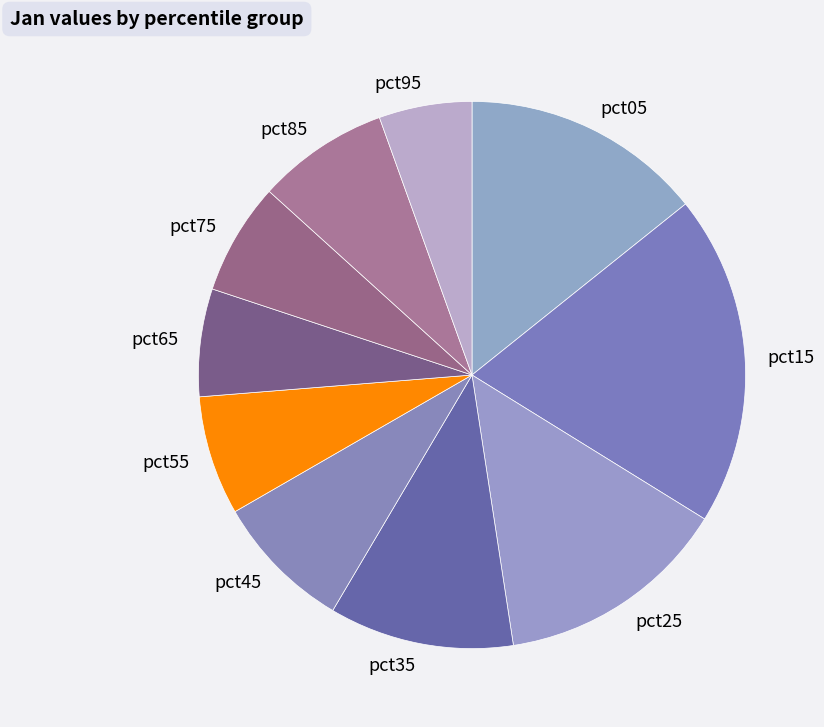

What is the largest slice in the pie chart?

pct15